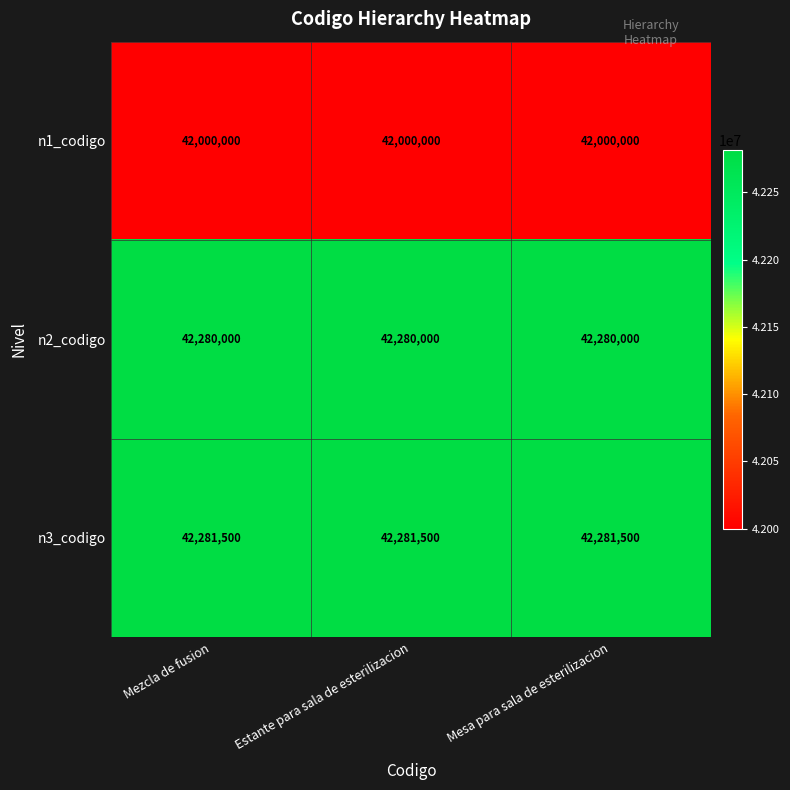

What is the spread (max minus min) of values at Estante para sala de esterilizacion?

281500